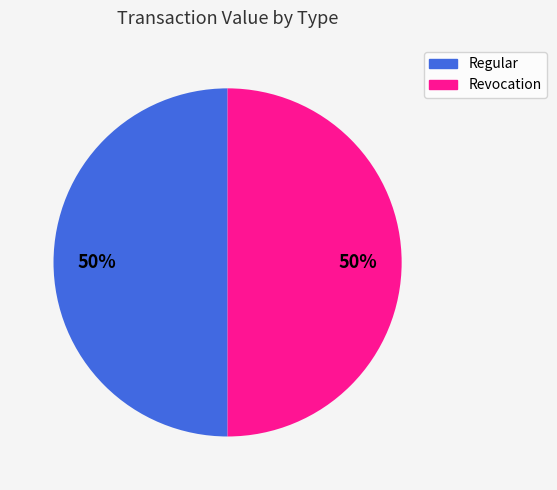

What is the ratio of the value at Regular to the value at Revocation?

1.0